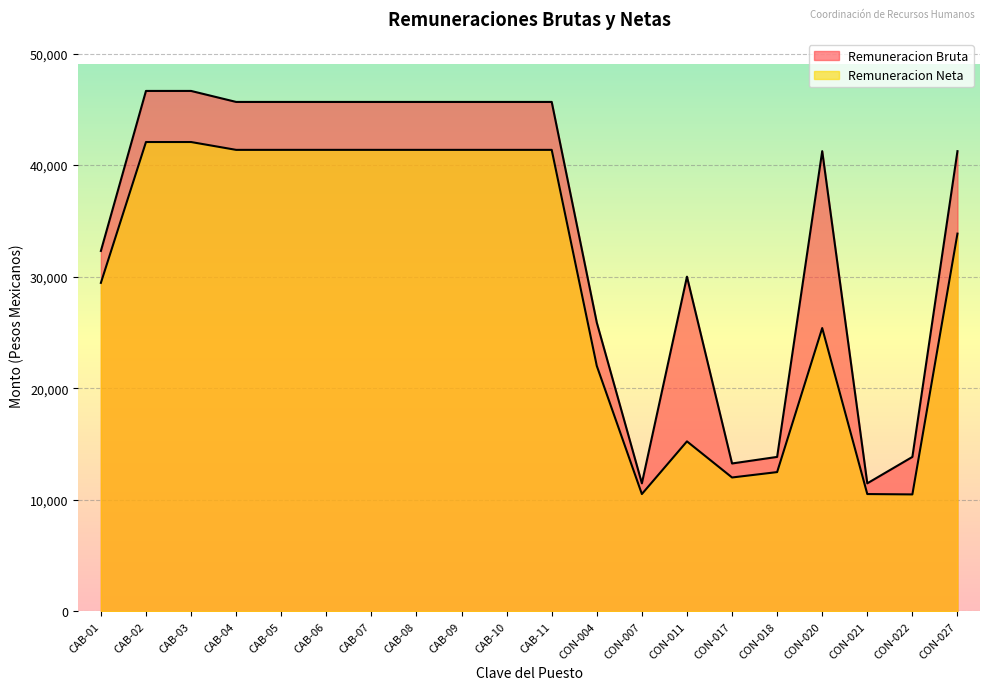

Which series has the largest range (max minus min)?

Remuneracion Bruta